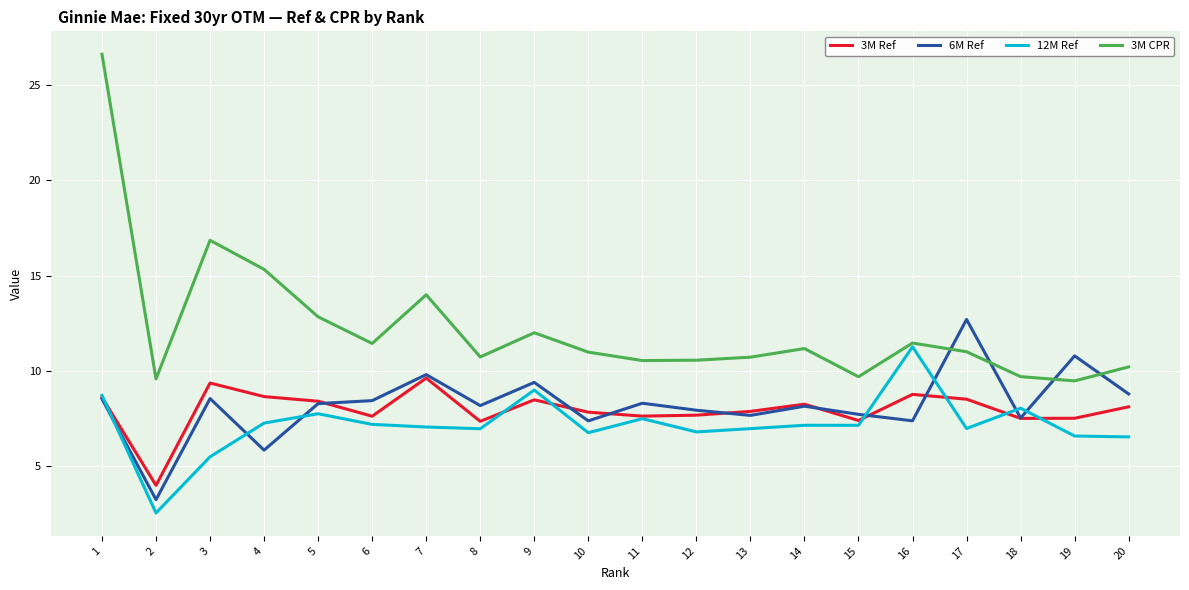

Where is the first local maximum for 6M Ref?

3